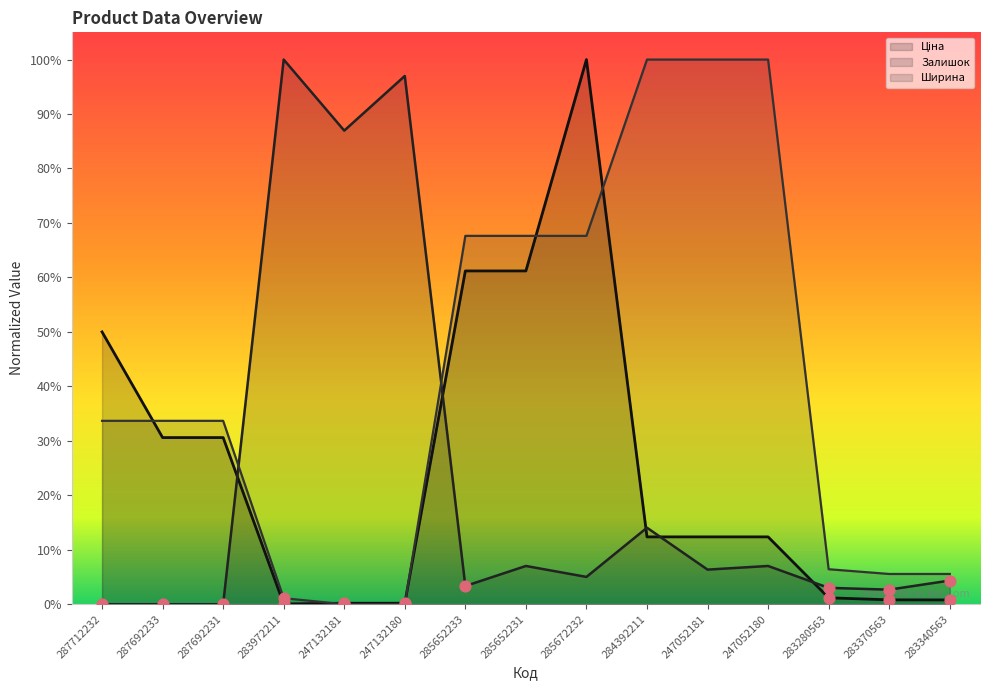

Which series reaches the maximum Y coordinate?

Ціна